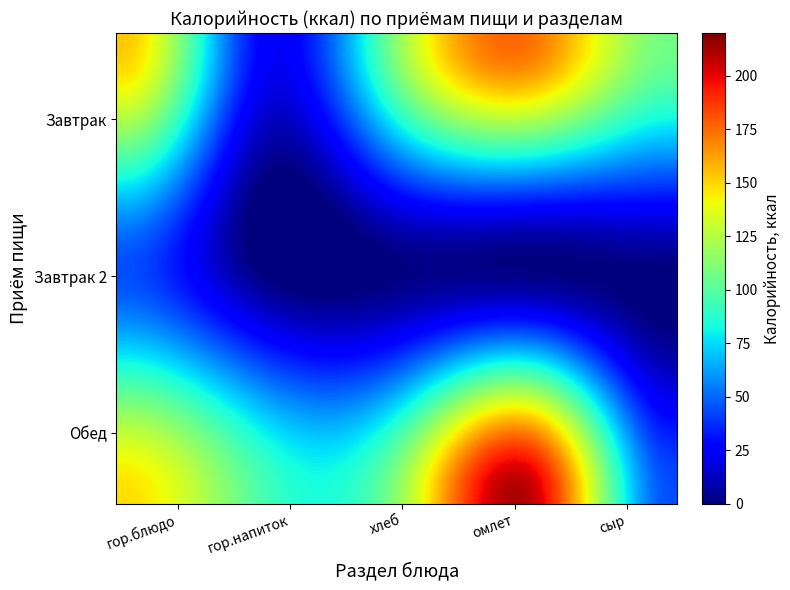

What is the greatest value displayed?

206.2